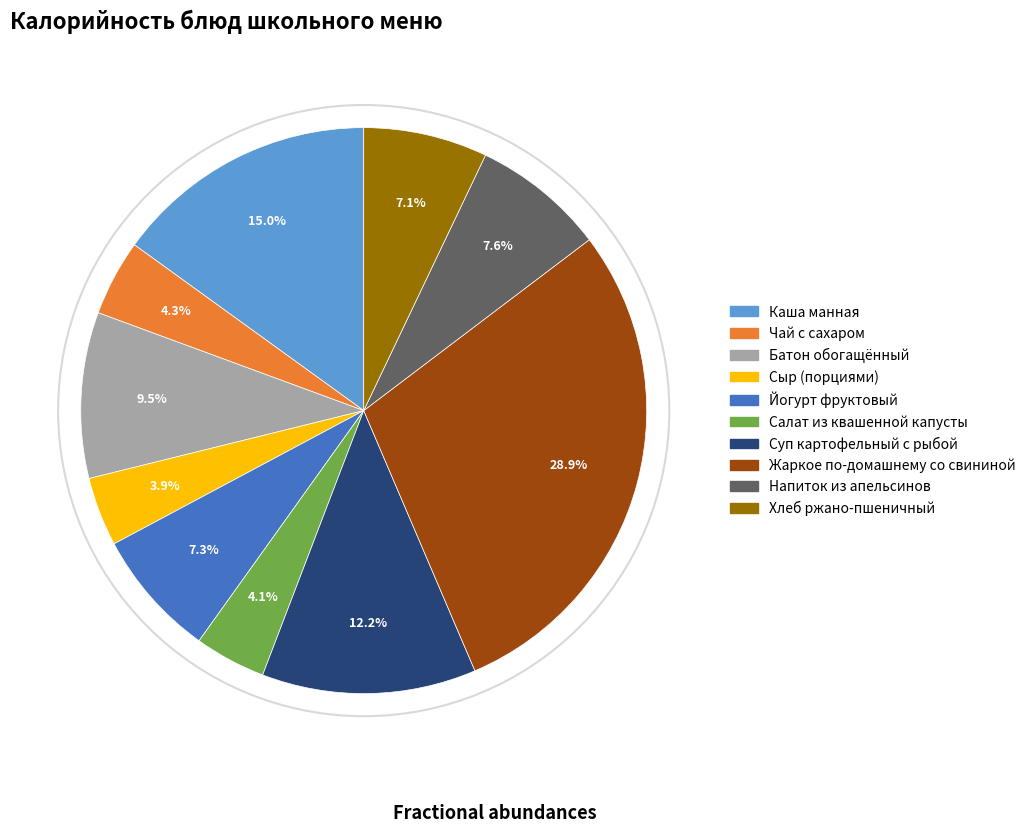

True or false: Батон обогащённый accounts for 15% of the total.

False